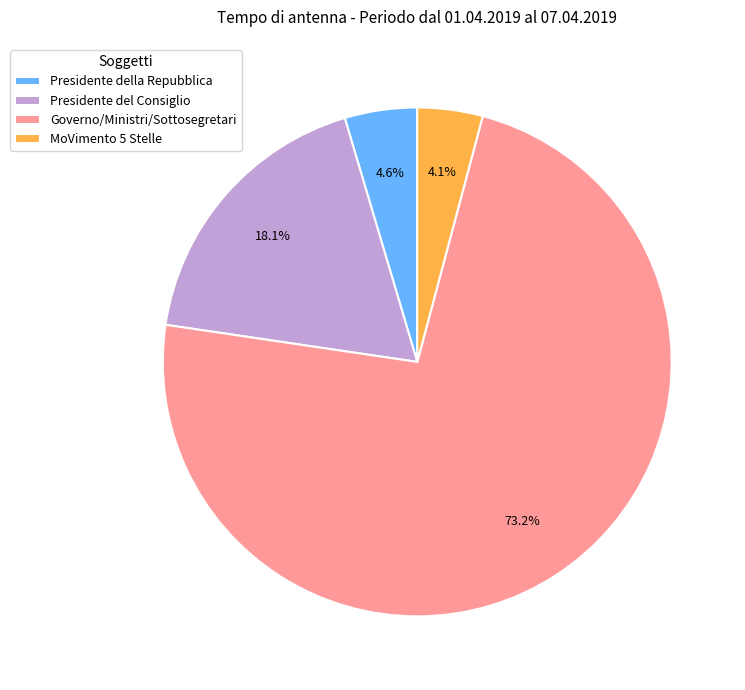

Between MoVimento 5 Stelle and Presidente del Consiglio, which is larger?

Presidente del Consiglio